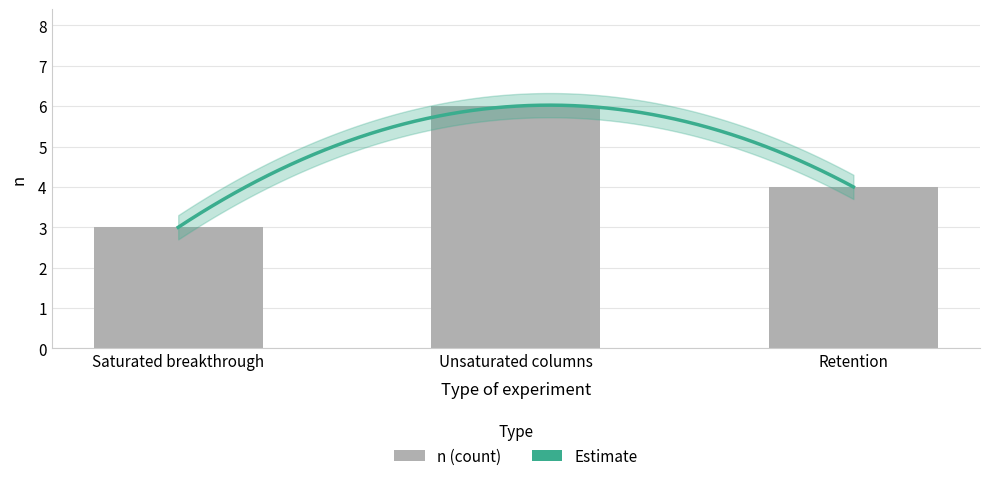

Count the number of values greater than 4.

1